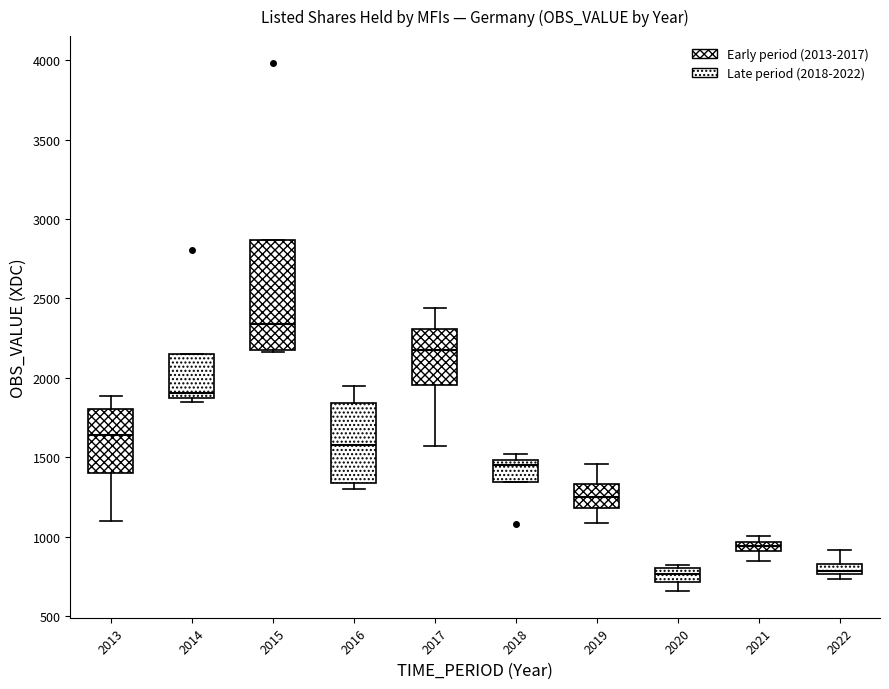

Which box is the tallest, from its lower edge to its upper edge?

2015